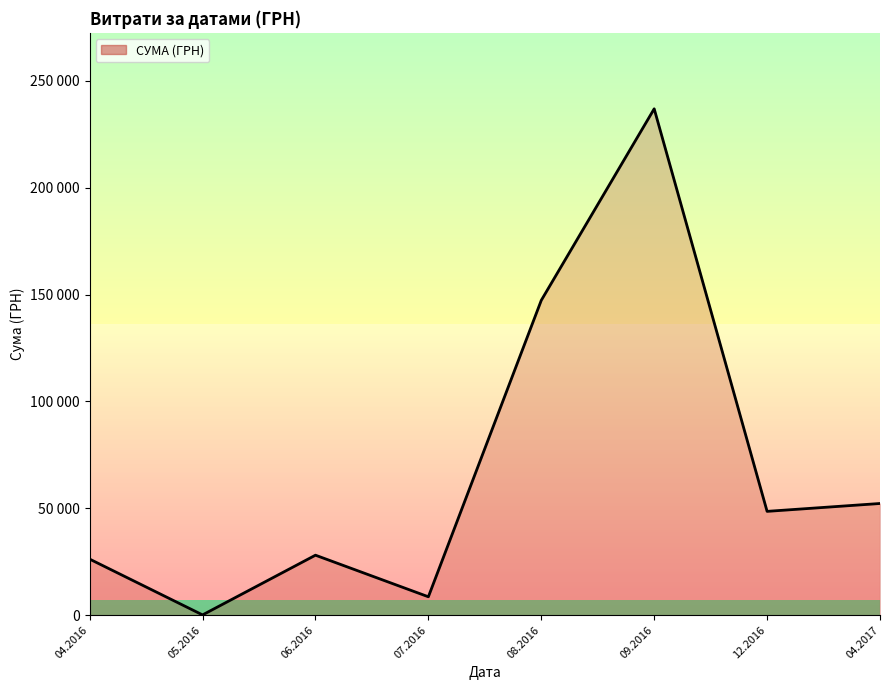

True or false: there are more than 0 points higher than both neighbors.

True